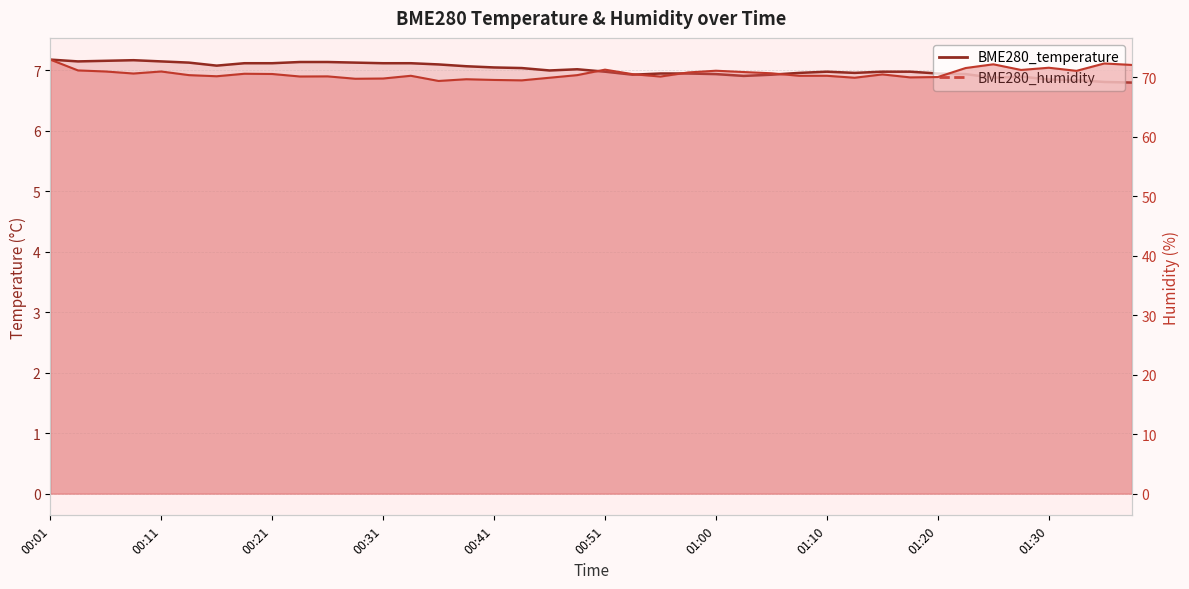

What is the label of the 13th point from the right?

01:08